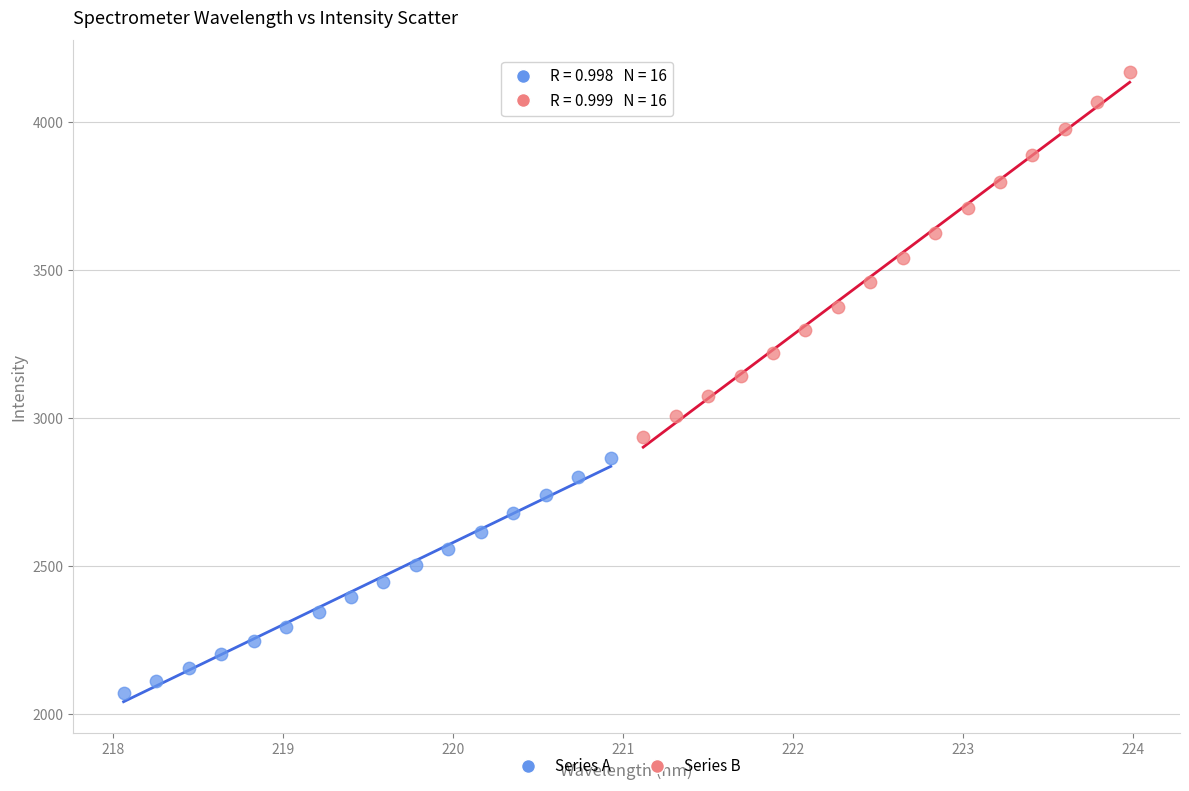

Which series contains the lowest Y value?

Series A